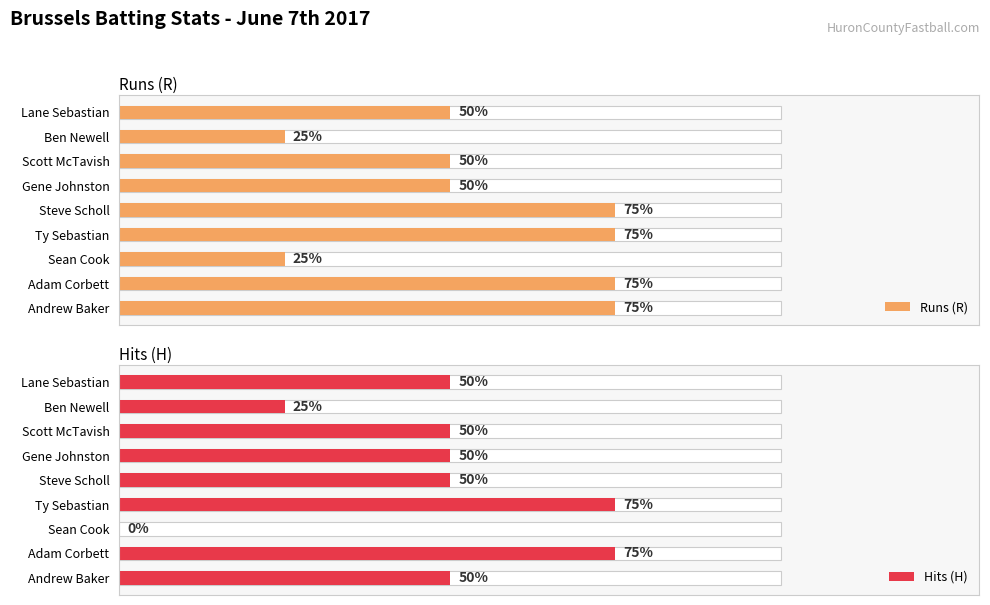

At how many categories does at least one series exceed 2?

4